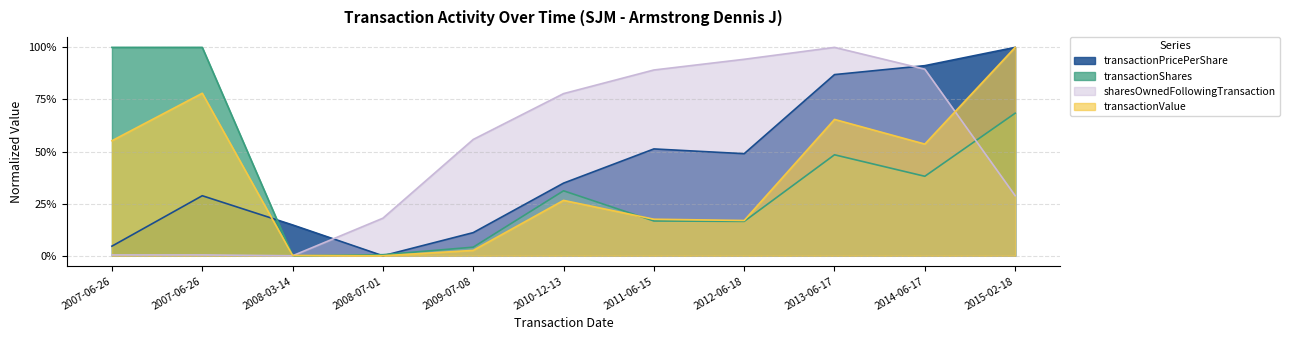

True or false: transactionPricePerShare has a value of 0.2 at 2009-07-08.

False